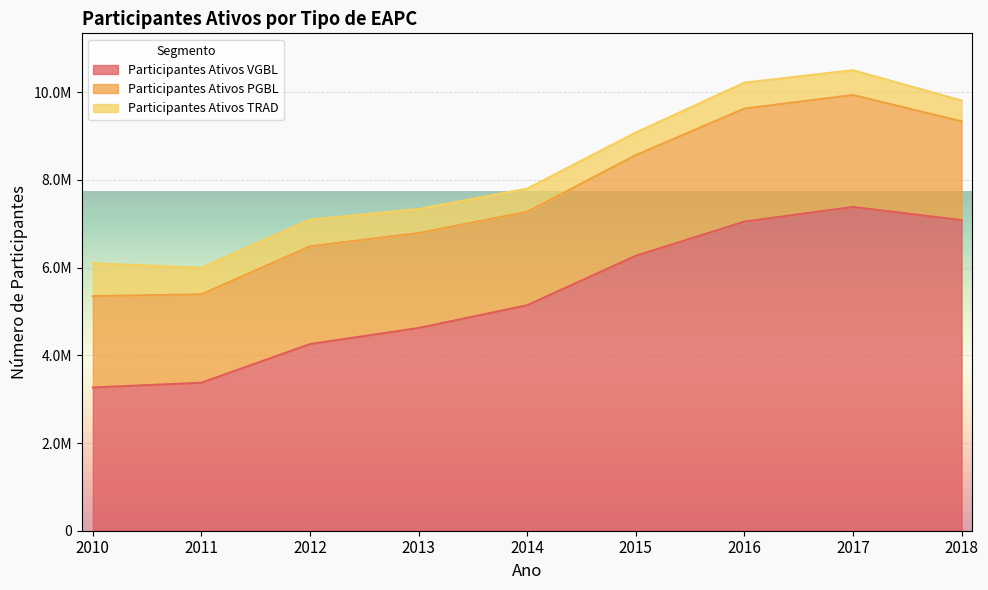

The value of Participantes Ativos PGBL at 2011 is 2016212. True or false?

True